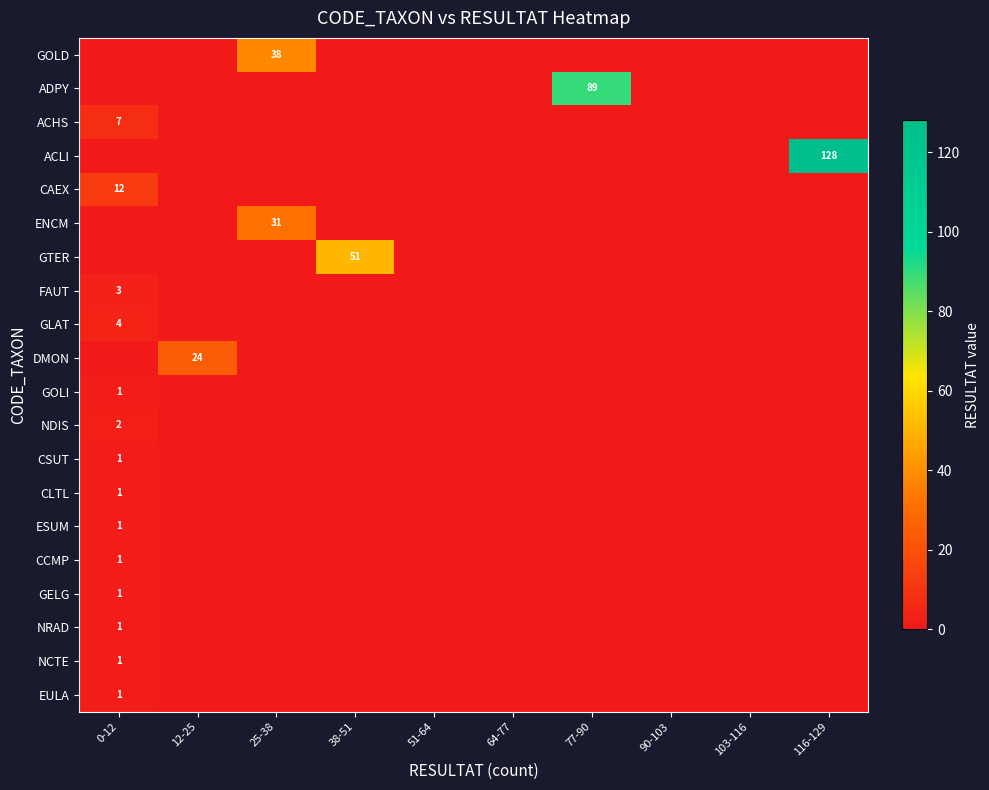

At how many categories does at least one series exceed 114?

1